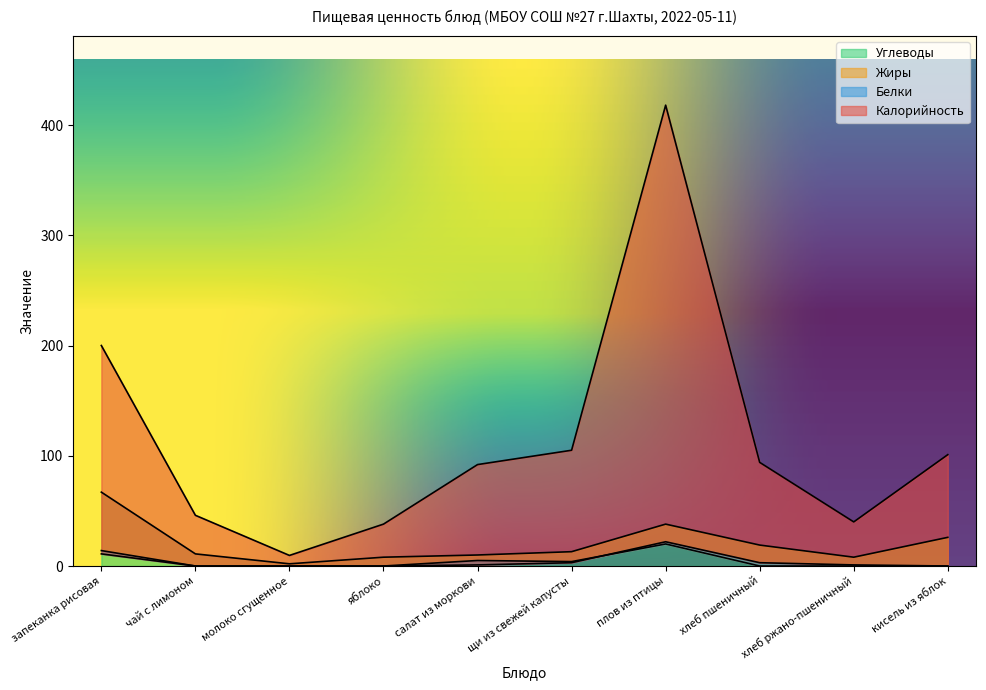

At which label does Углеводы reach its peak?

запеканка рисовая